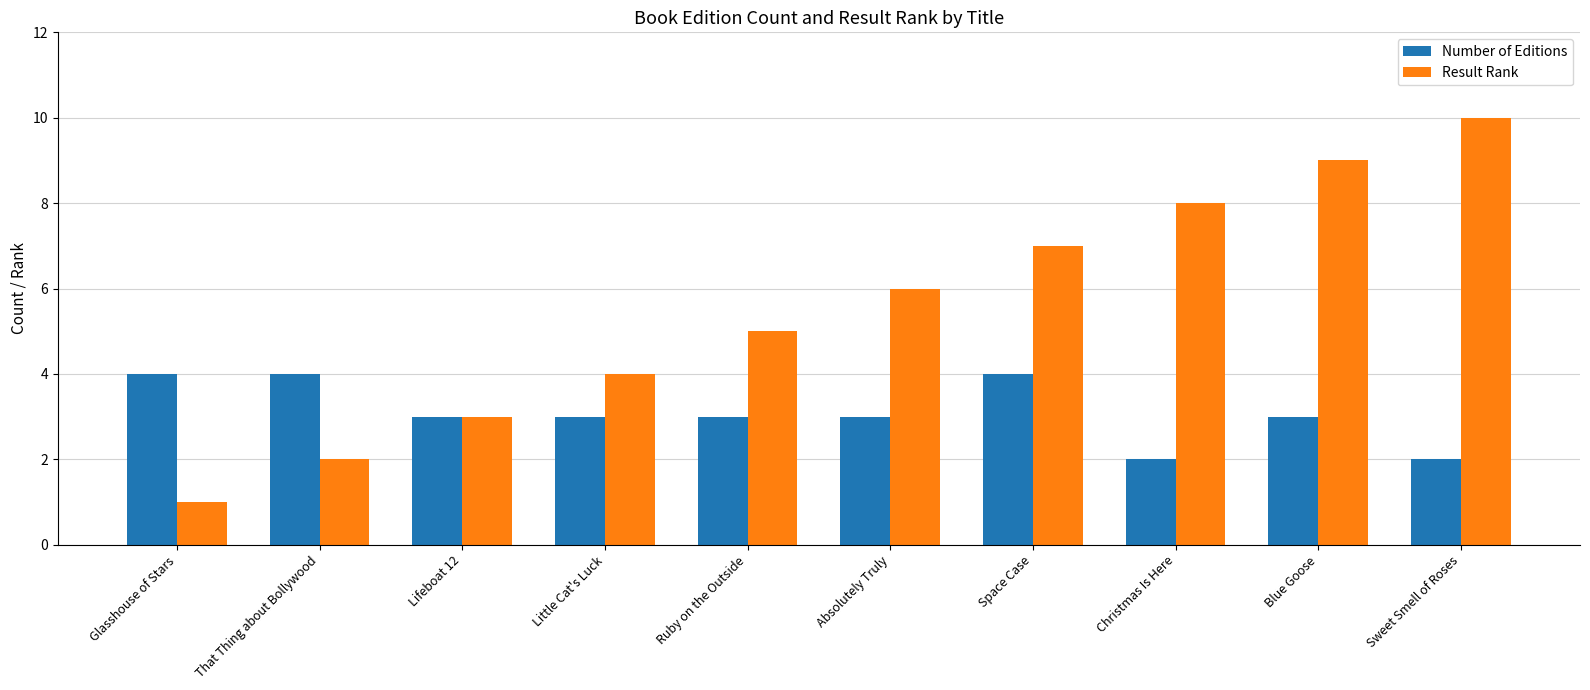

What is the lowest value of the Number of Editions series?

2